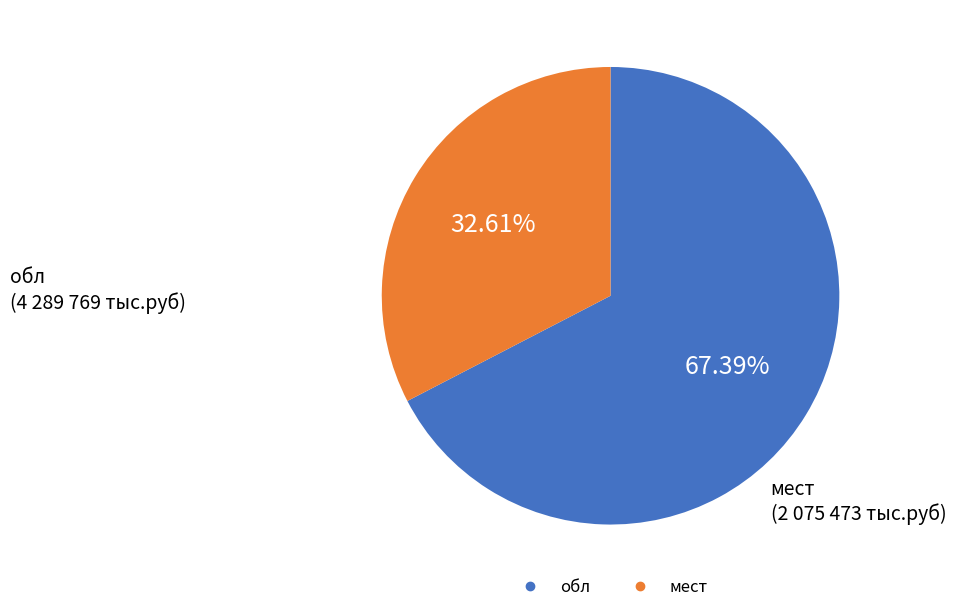

Is there a majority slice in this chart?

Yes